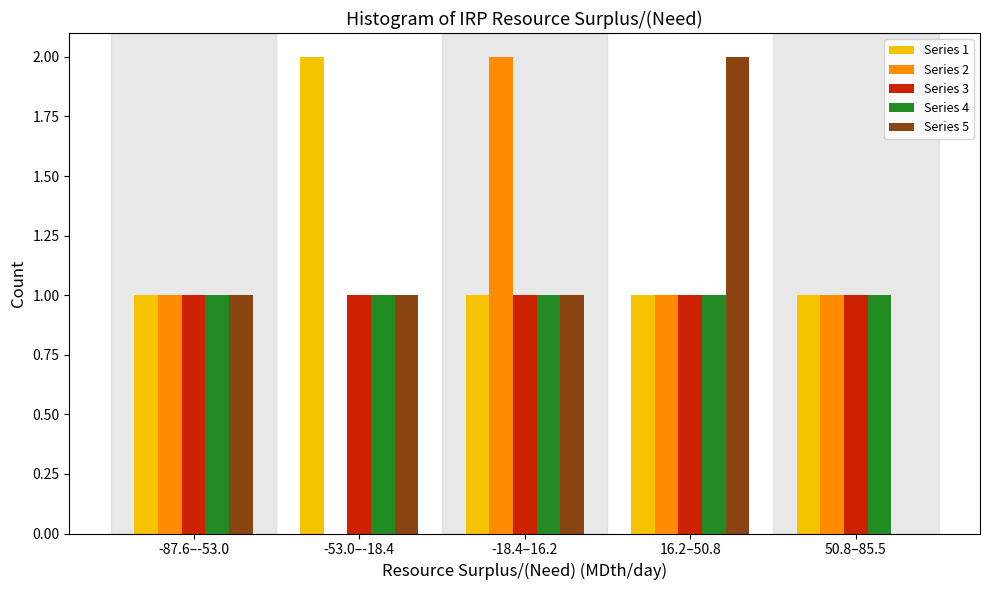

Reading right to left, transcribe all the data shown in this chart.

Series 1: 50.8–85.5=1	16.2–50.8=1	-18.4–16.2=1	-53.0–-18.4=2	-87.6–-53.0=1
Series 2: 50.8–85.5=1	16.2–50.8=1	-18.4–16.2=2	-53.0–-18.4=0	-87.6–-53.0=1
Series 3: 50.8–85.5=1	16.2–50.8=1	-18.4–16.2=1	-53.0–-18.4=1	-87.6–-53.0=1
Series 4: 50.8–85.5=1	16.2–50.8=1	-18.4–16.2=1	-53.0–-18.4=1	-87.6–-53.0=1
Series 5: 50.8–85.5=0	16.2–50.8=2	-18.4–16.2=1	-53.0–-18.4=1	-87.6–-53.0=1